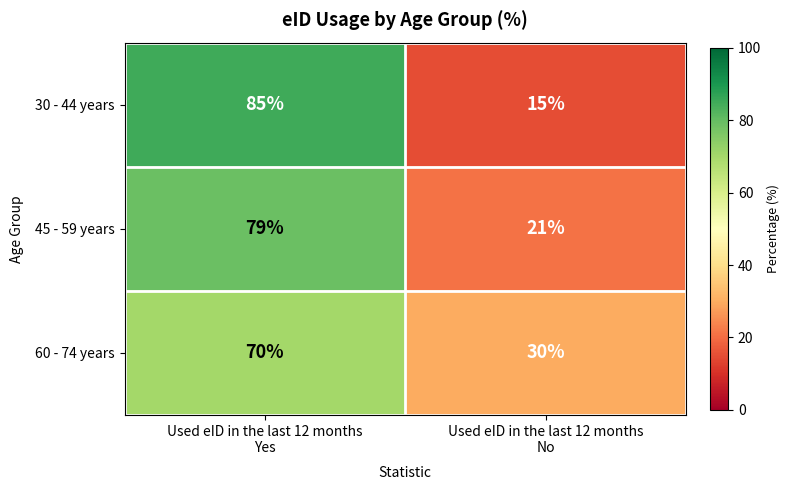

Reading left to right, transcribe all the data shown in this chart.

30 - 44 years: 85	15
45 - 59 years: 79	21
60 - 74 years: 70	30